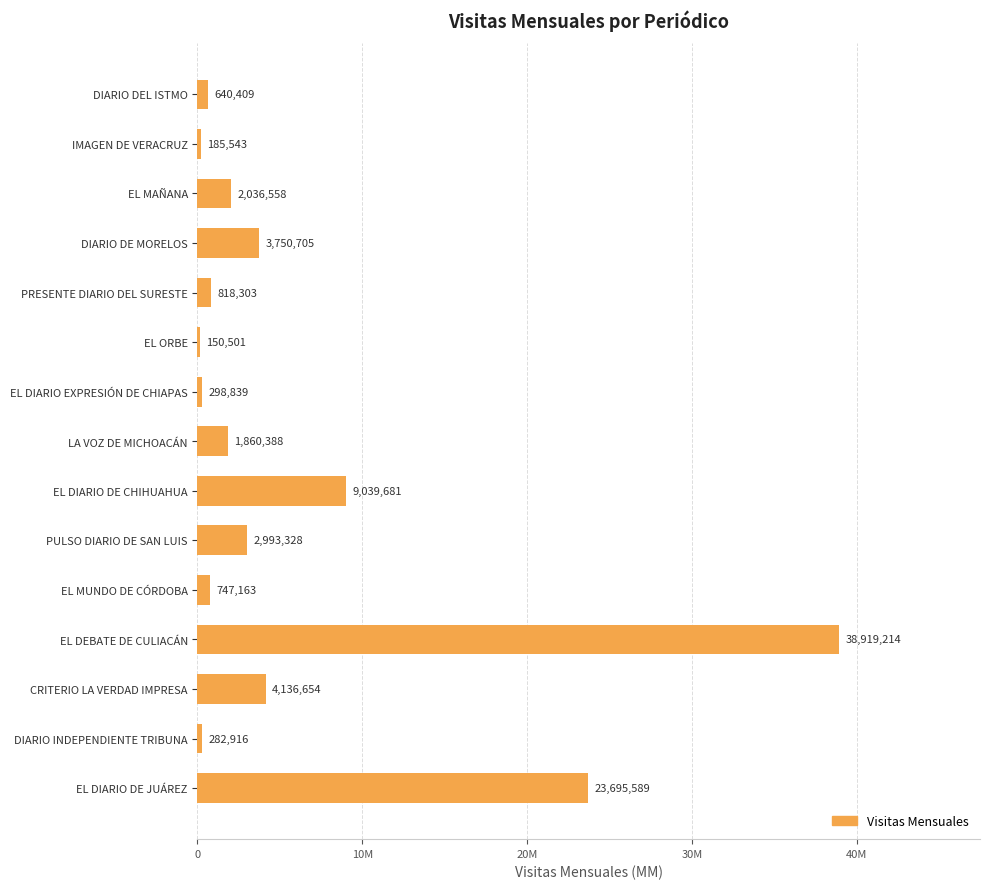

Are the bars horizontal?

Yes